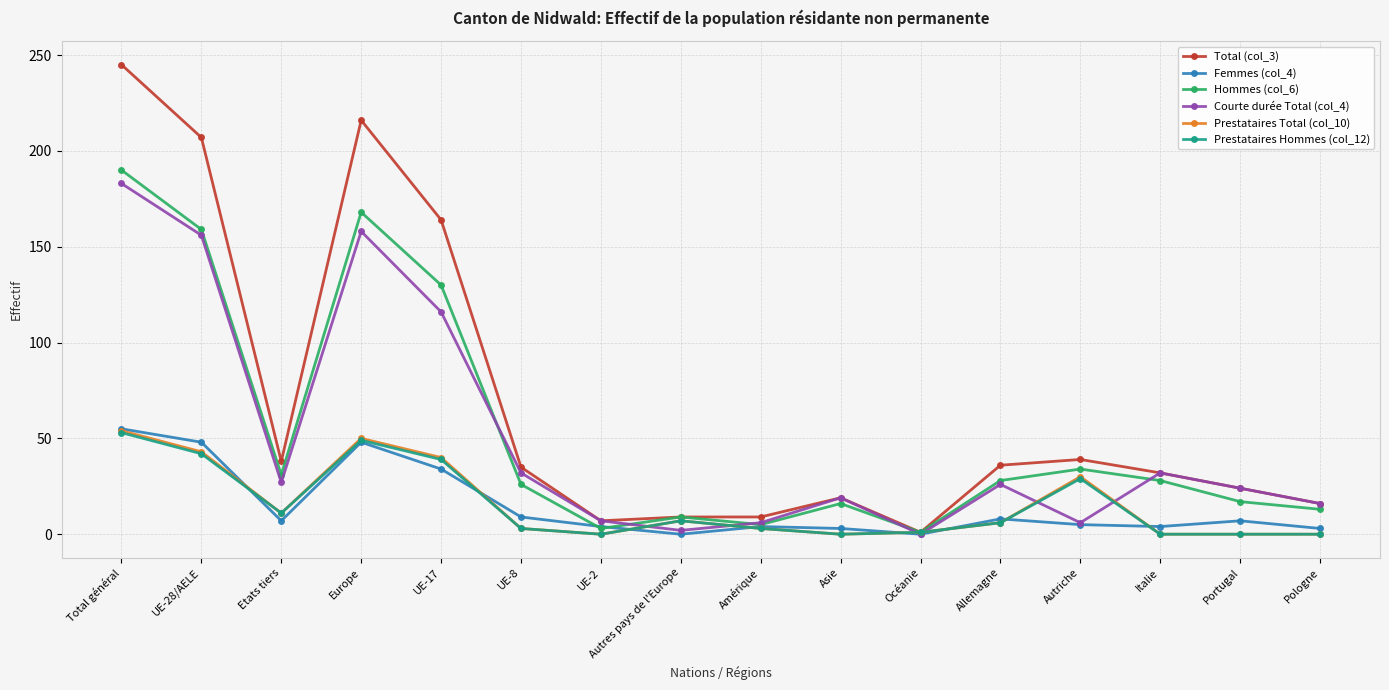

What is the difference between the maximum and minimum values in the Prestataires Hommes (col_12) series?

53